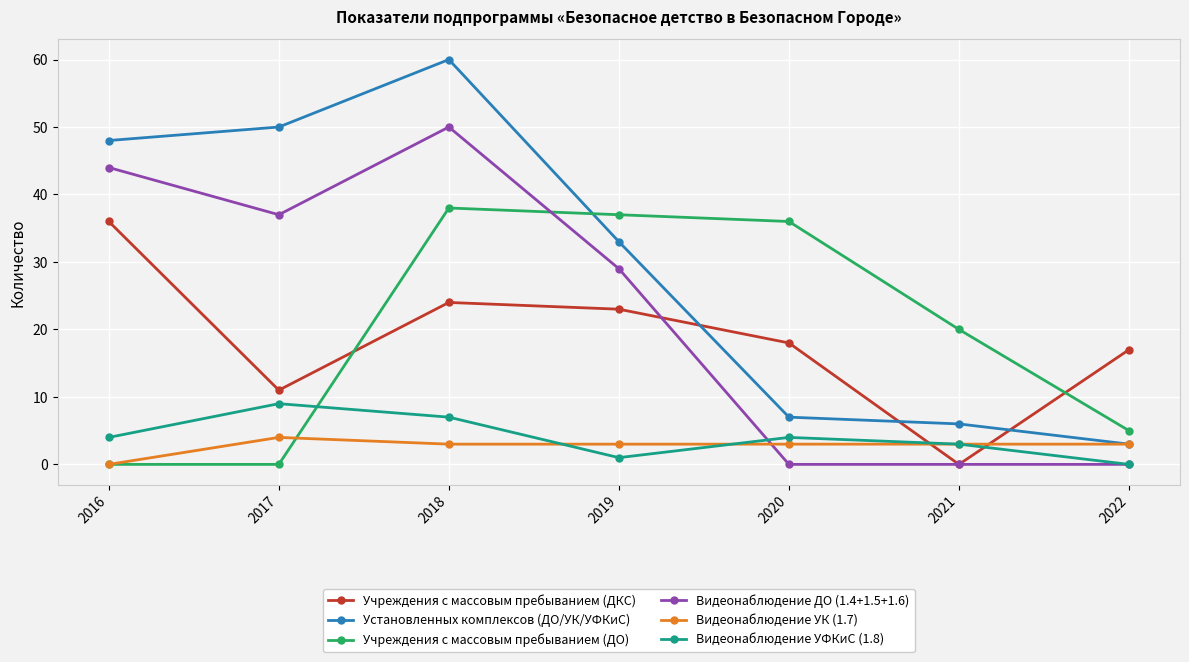

What is the difference between the maximum and minimum values in the Учреждения с массовым пребыванием (ДО) series?

38